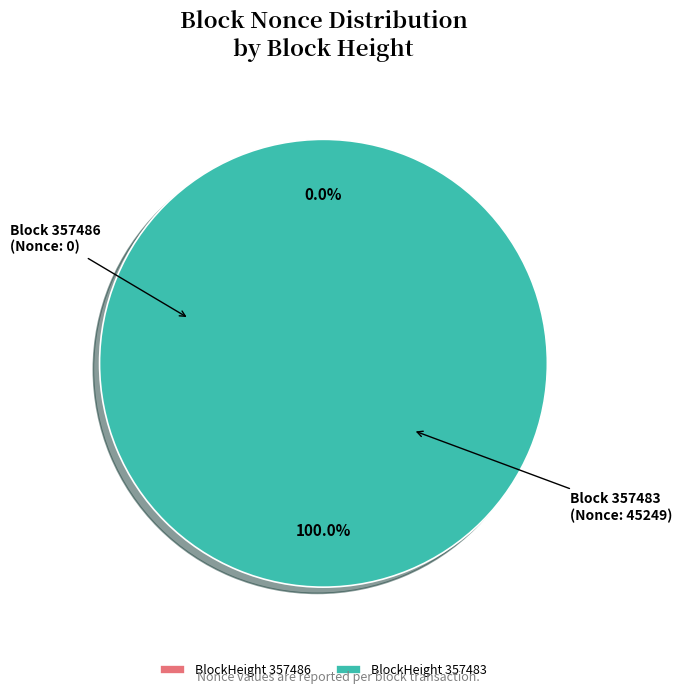

Which category accounts for the majority?

BlockHeight 357483